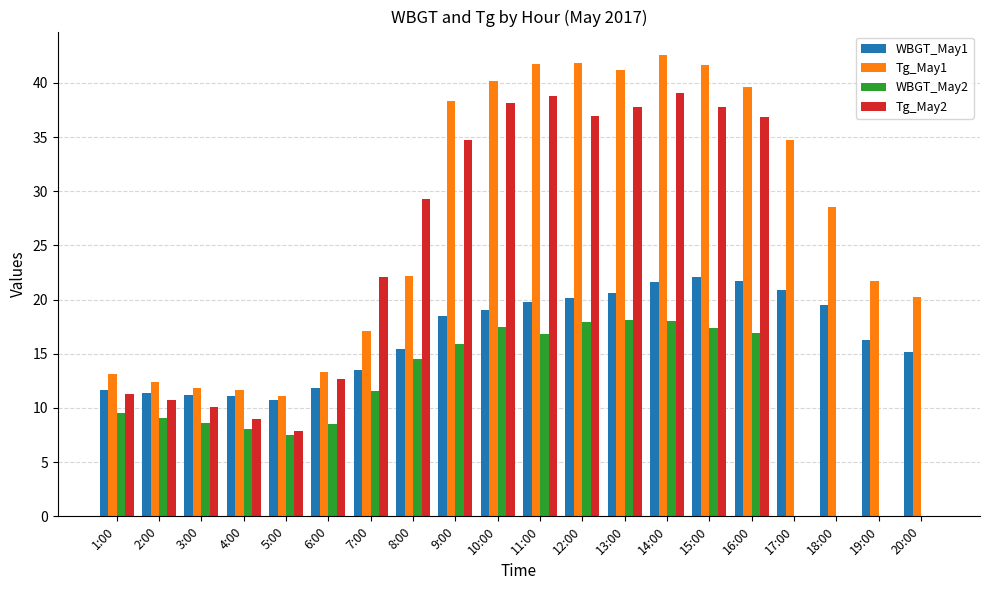

What is the average value of the Tg_May2 series?

20.7